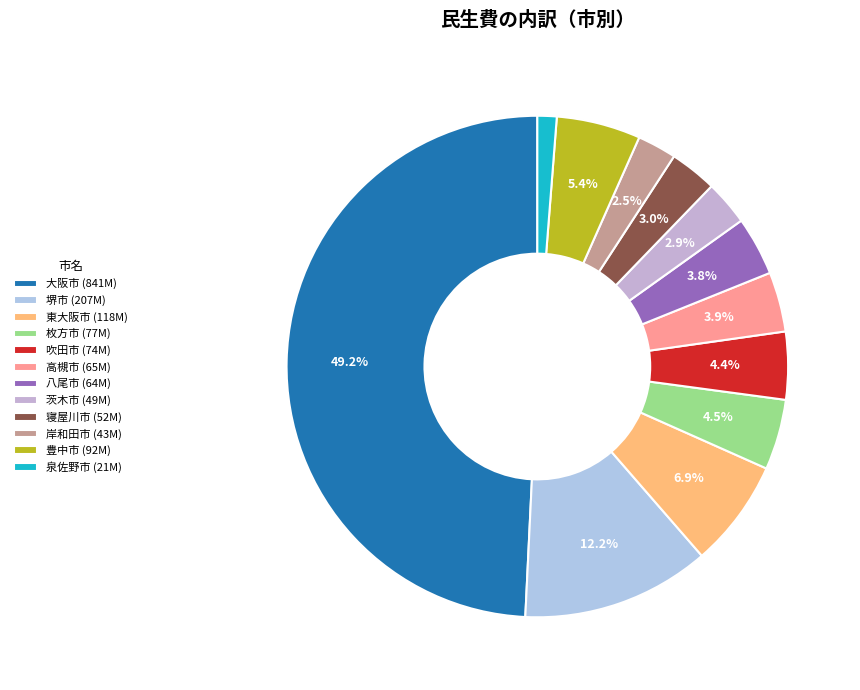

The 茨木市 slice represents 3% of the pie. True or false?

True